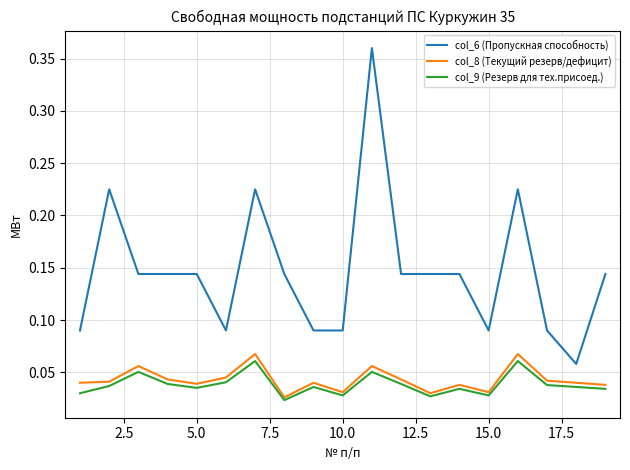

Does the chart display data point markers on the line(s)?

No